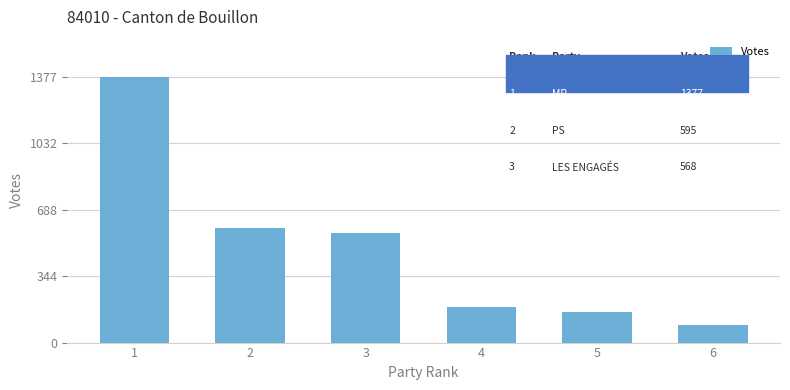

Are the bars horizontal?

No